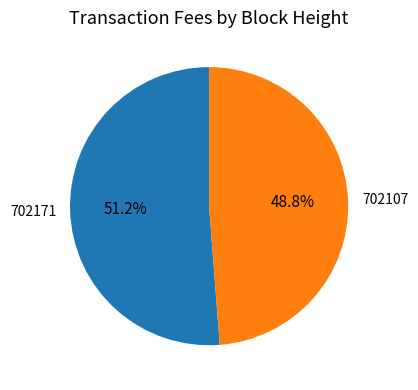

To the nearest percent, what is the difference between the largest and smallest slice percentages?

2%